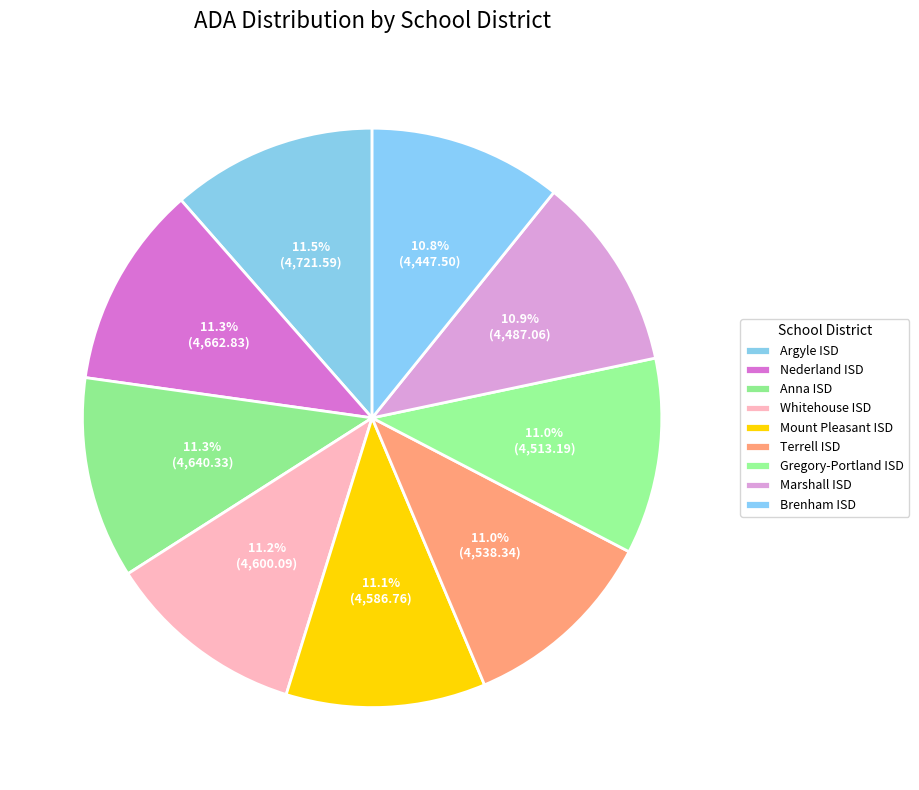

Count the number of slices in the pie.

9